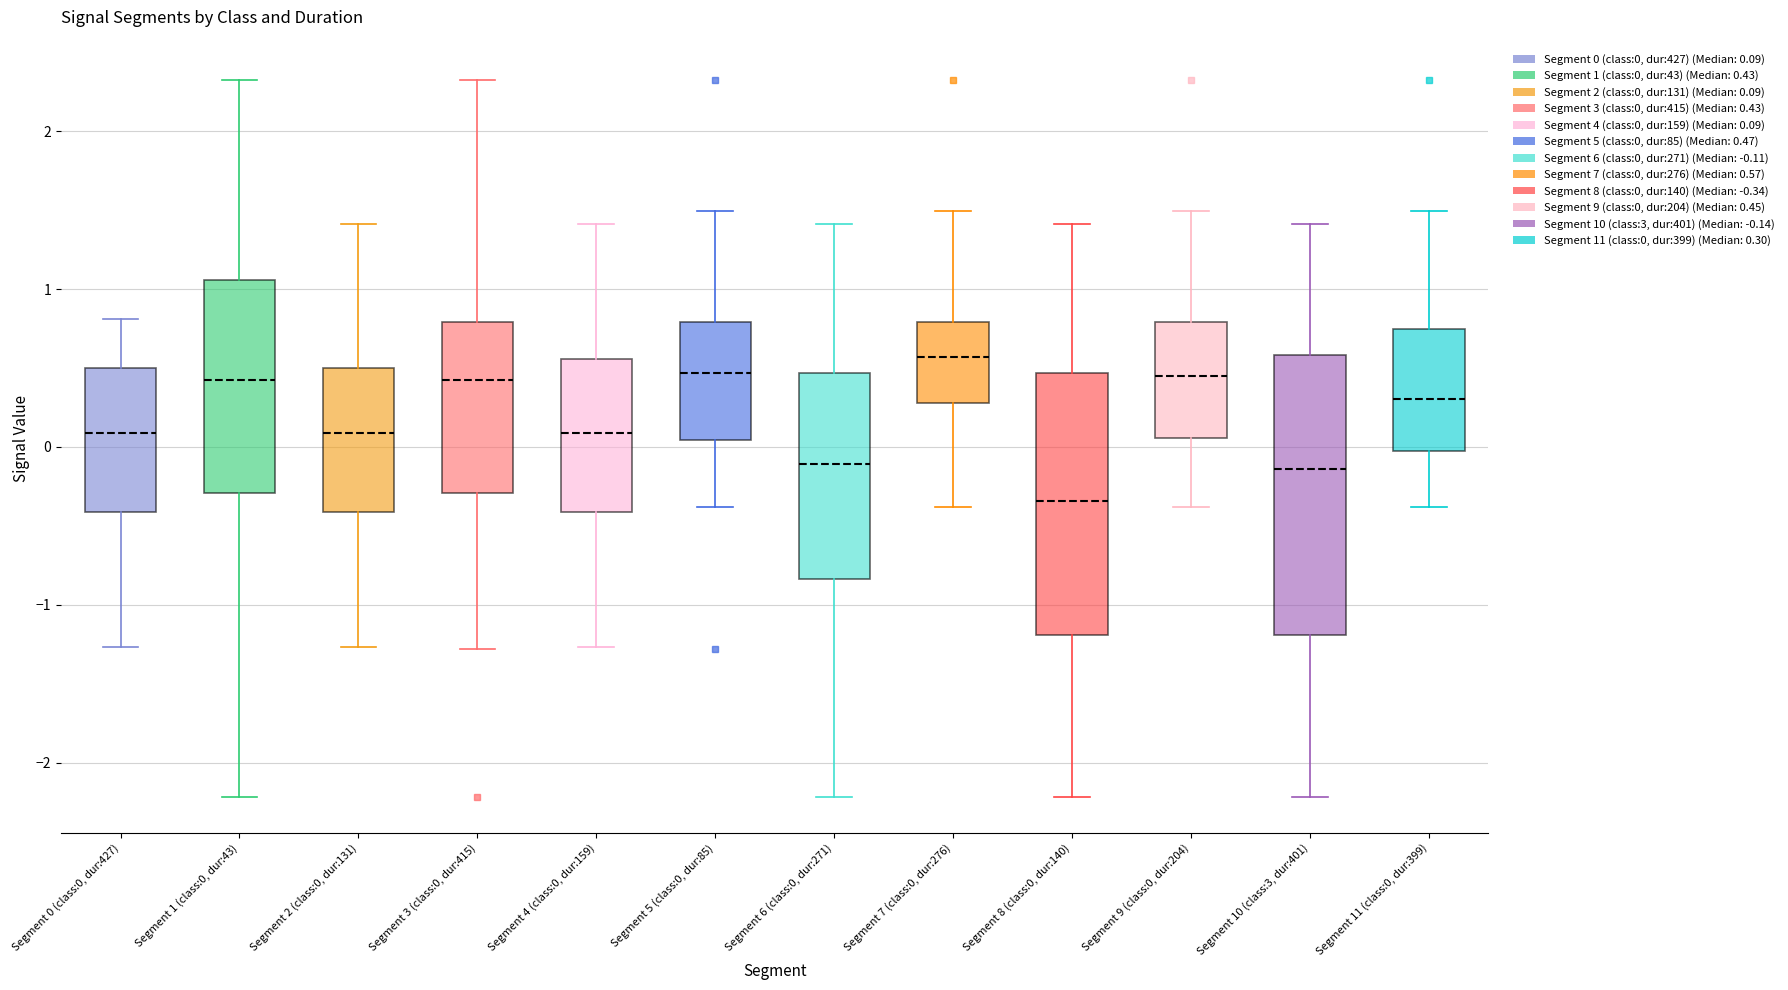

Which box's median line is the lowest?

Segment 8 (class:0, dur:140)